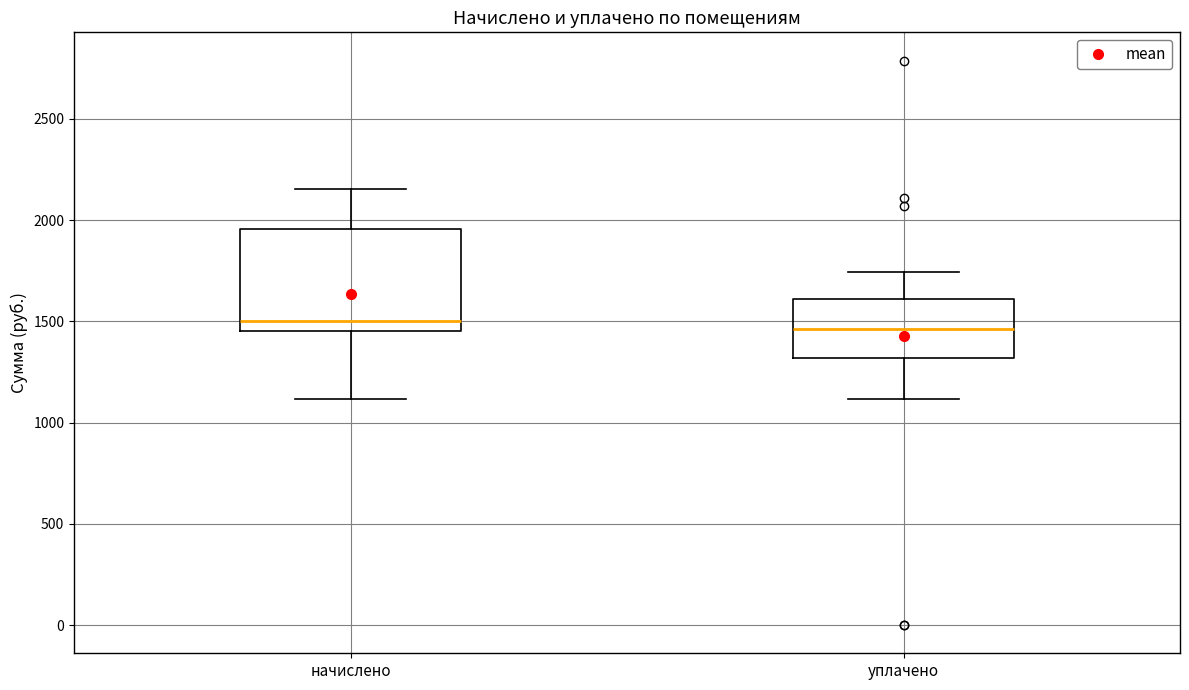

Where does the median line of the box for уплачено sit on the y-axis? The values are not printed on the chart, so give them approximately, as read against the axis.

1450